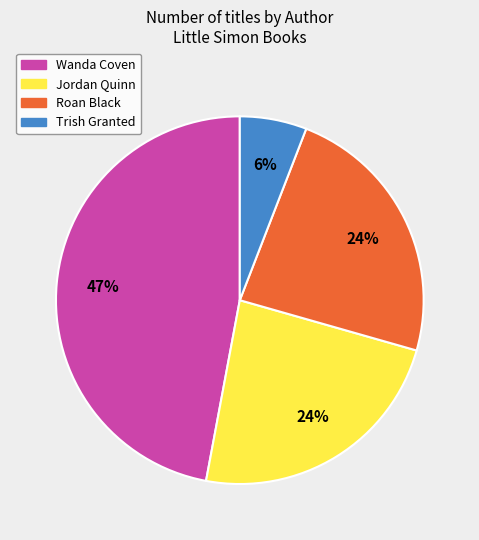

Is there a majority slice in this chart?

No